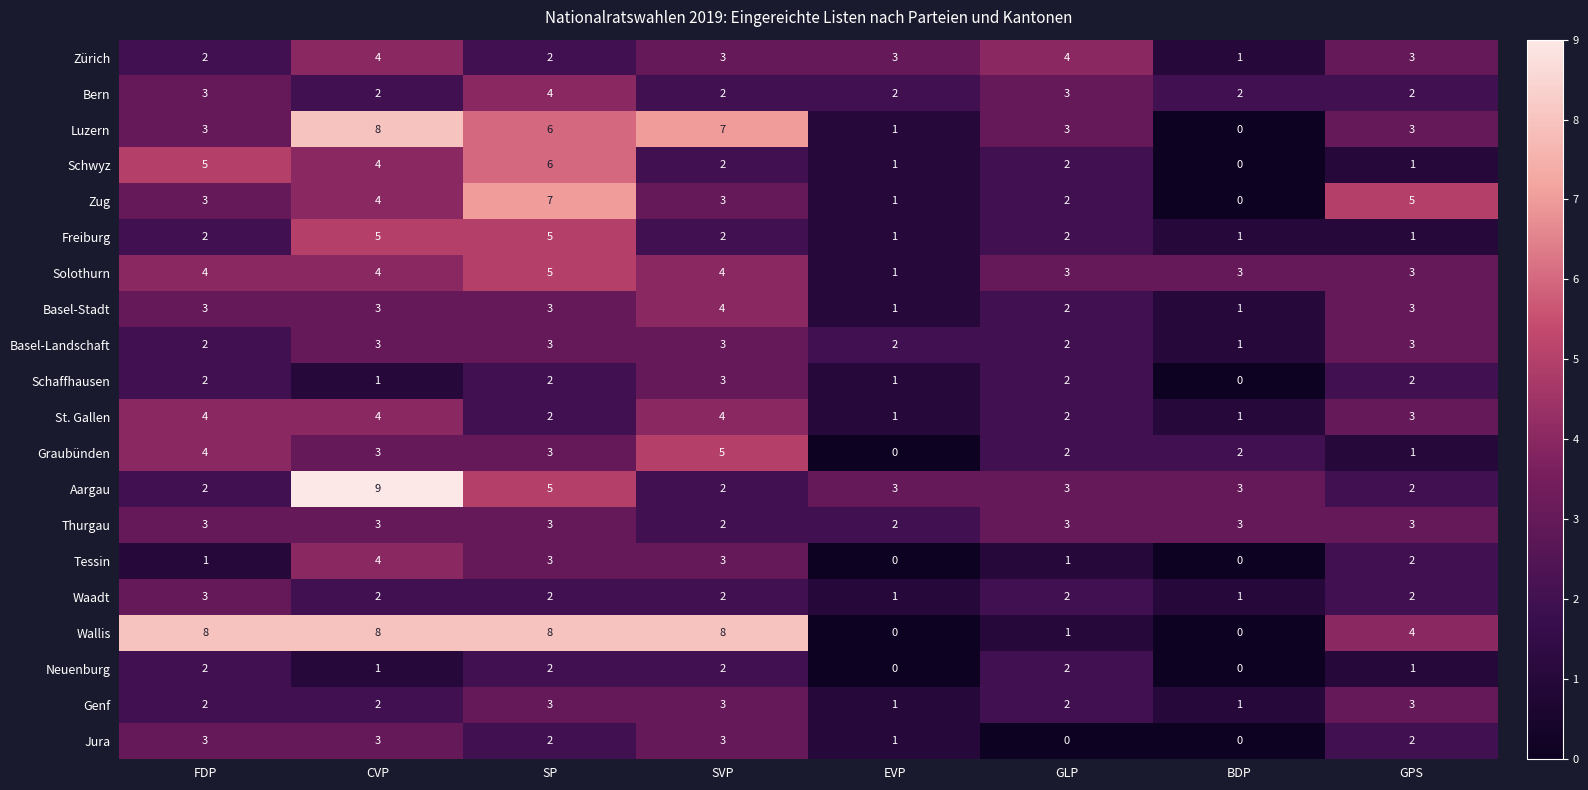

What is the spread (max minus min) of values at BDP?

3